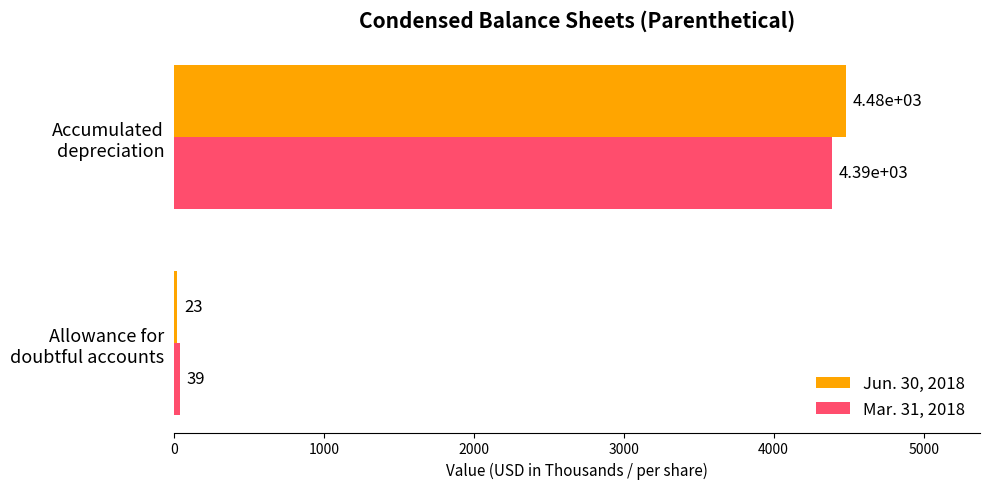

Which series has the largest total across all categories?

Jun. 30, 2018